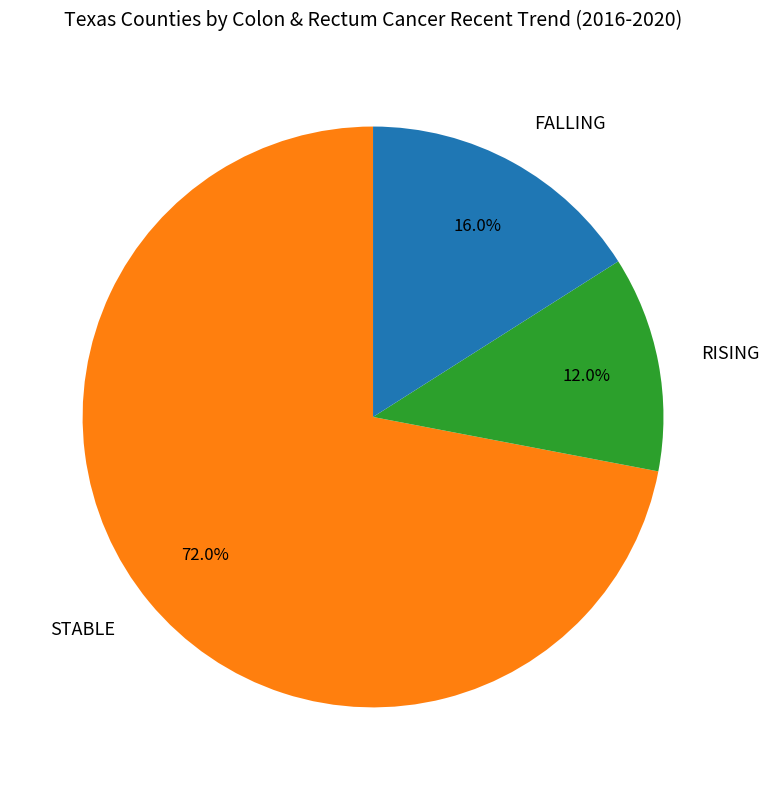

Does any single category account for the majority?

Yes